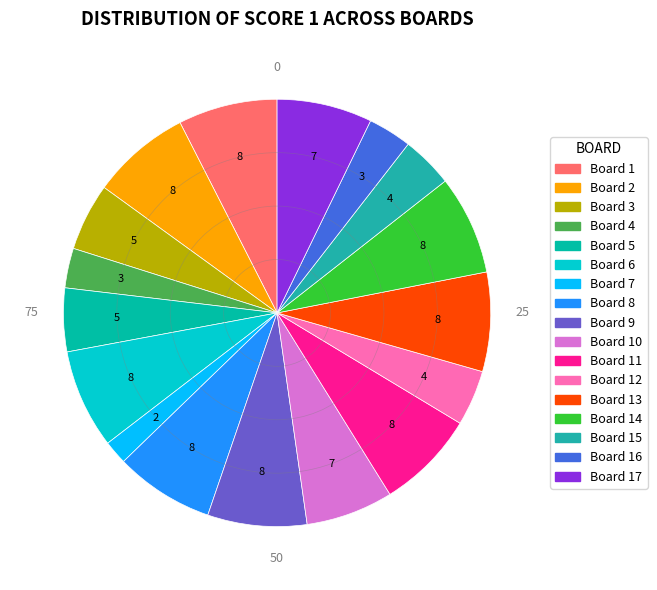

Is there any slice that represents more than half of the pie?

No